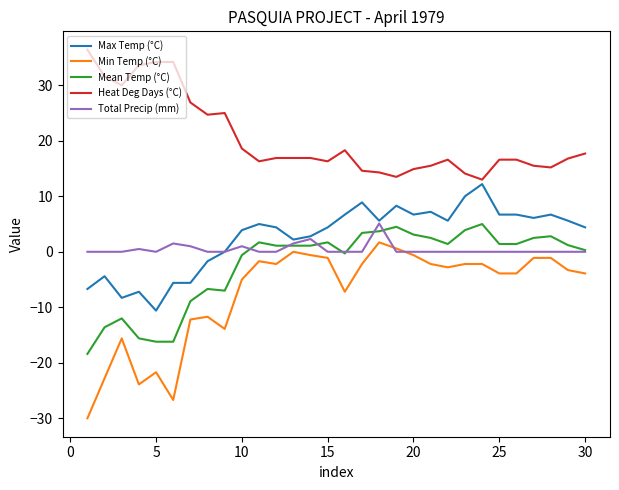

How many categories are shown in the chart?

30